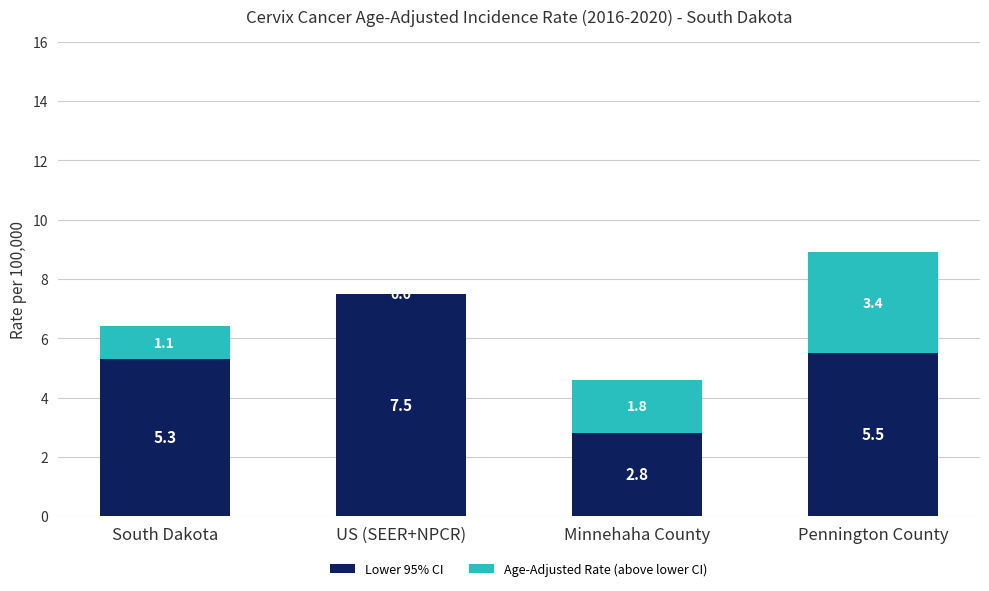

What is the sum of the Lower 95% CI values at Minnehaha County and US (SEER+NPCR)?

10.3